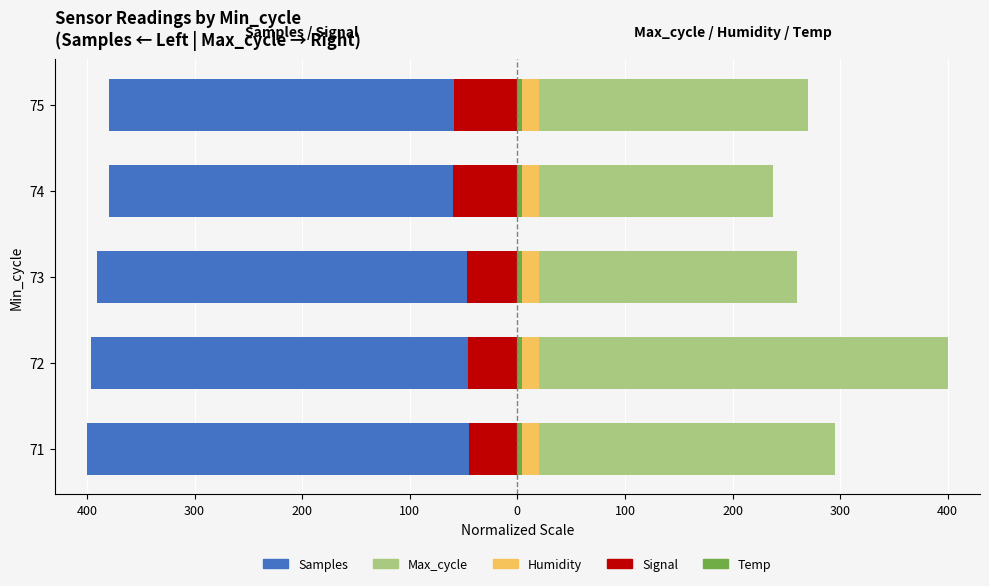

Is it true that Samples equals -691.5 at 73?

False